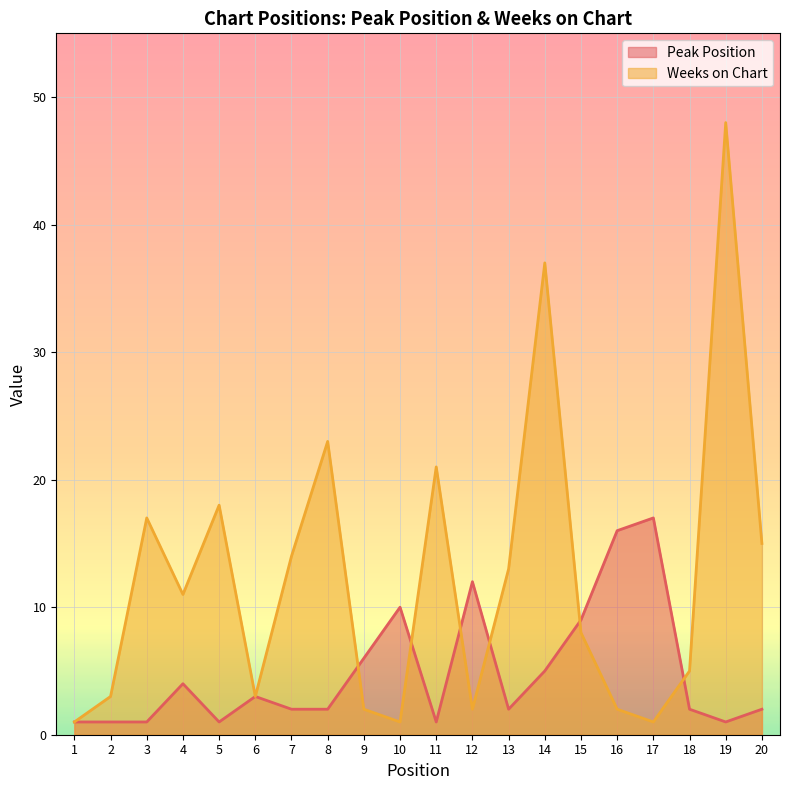

What is the average value of the Peak Position series?

5